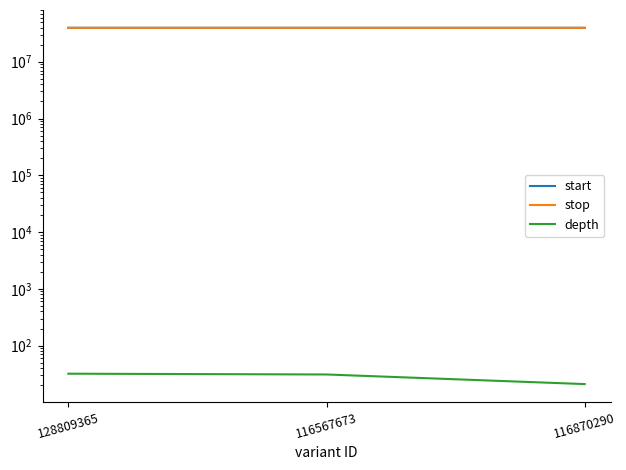

What is the total value across all series at 128809365?

79204540